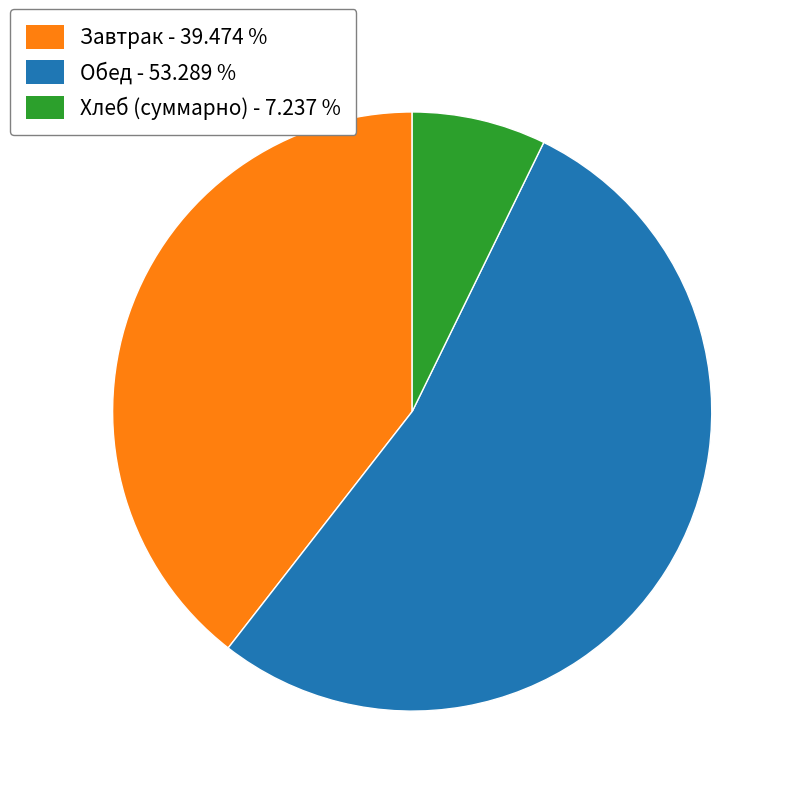

Rank the categories by value from lowest to highest.

Хлеб (суммарно) - 7.237 %, Завтрак - 39.474 %, Обед - 53.289 %